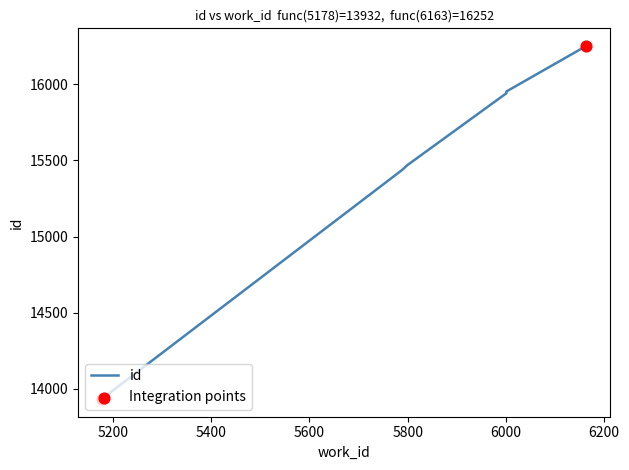

Between 5798 and 5789, which is larger?

5798